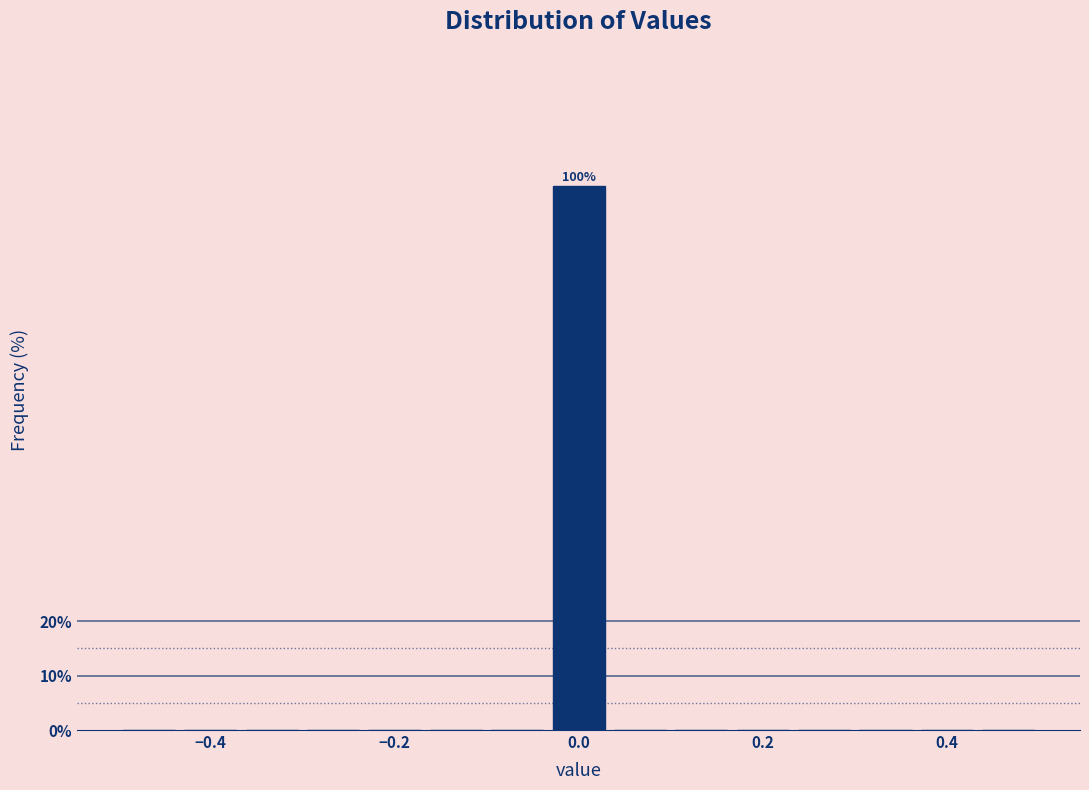

Read against the x-axis, roughly where is the centre of the tallest bar?

0.00